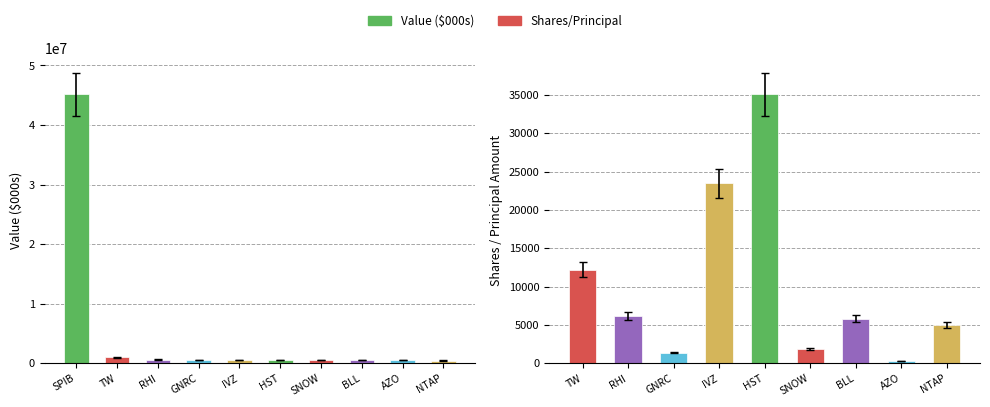

How many data points does each series have?

10